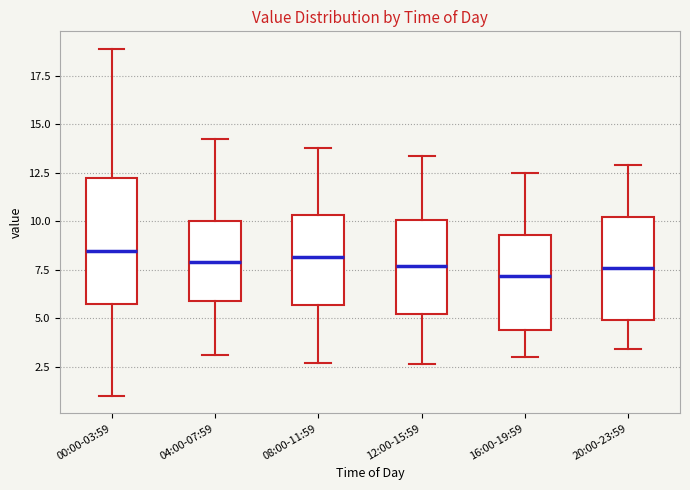

Reading left to right, transcribe this box plot: for each box, give where its median line is, the range the box spans, and where its two whiskers end, as read against the y-axis. The values are not printed on the chart, so give them approximately, as read against the axis.

00:00-03:59: median 8.5, box 5.5 to 12.0, whiskers 1.0 to 19.0
04:00-07:59: median 8.0, box 6.0 to 10.0, whiskers 3.0 to 14.0
08:00-11:59: median 8.0, box 5.5 to 10.5, whiskers 2.5 to 14.0
12:00-15:59: median 7.5, box 5.0 to 10.0, whiskers 2.5 to 13.5
16:00-19:59: median 7.0, box 4.5 to 9.5, whiskers 3.0 to 12.5
20:00-23:59: median 7.5, box 5.0 to 10.0, whiskers 3.5 to 13.0